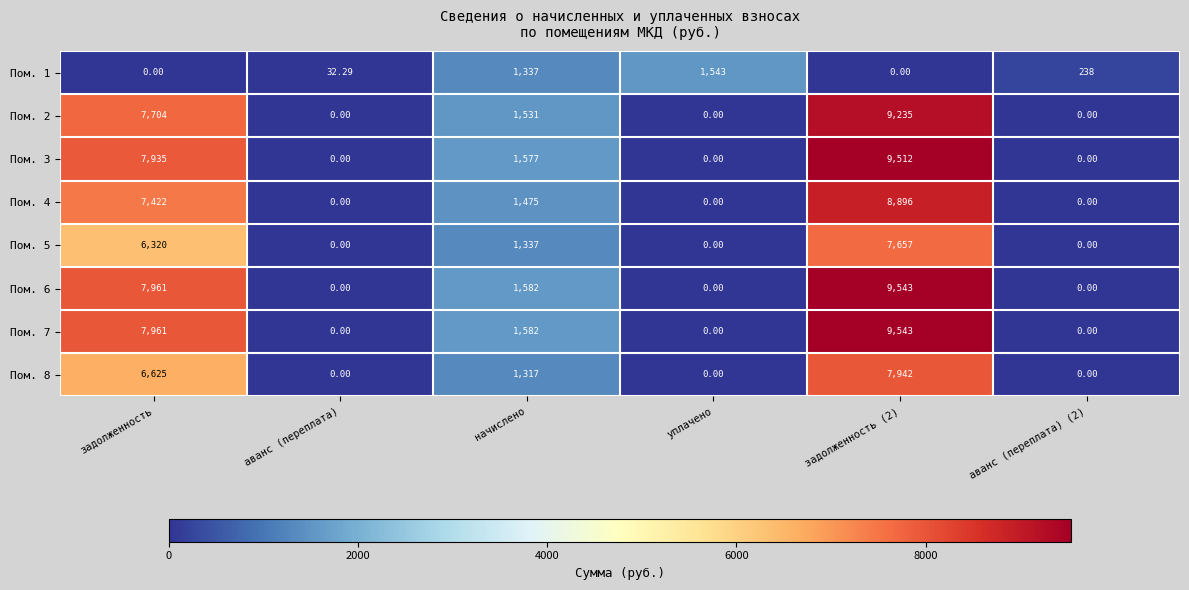

At how many categories does at least one series exceed 6955?

2